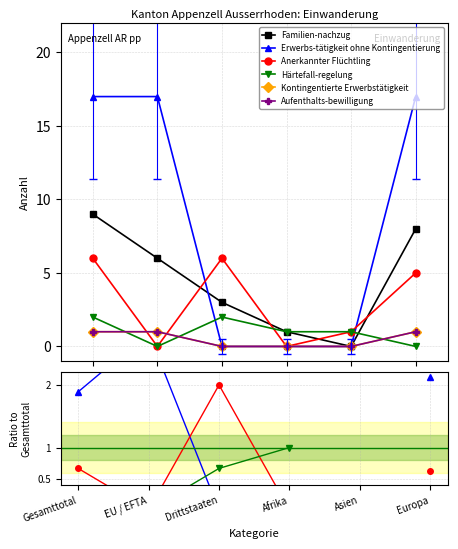

After their last crossing, which series has the higher values: Anerkannter Flüchtling or Härtefall-regelung?

Härtefall-regelung